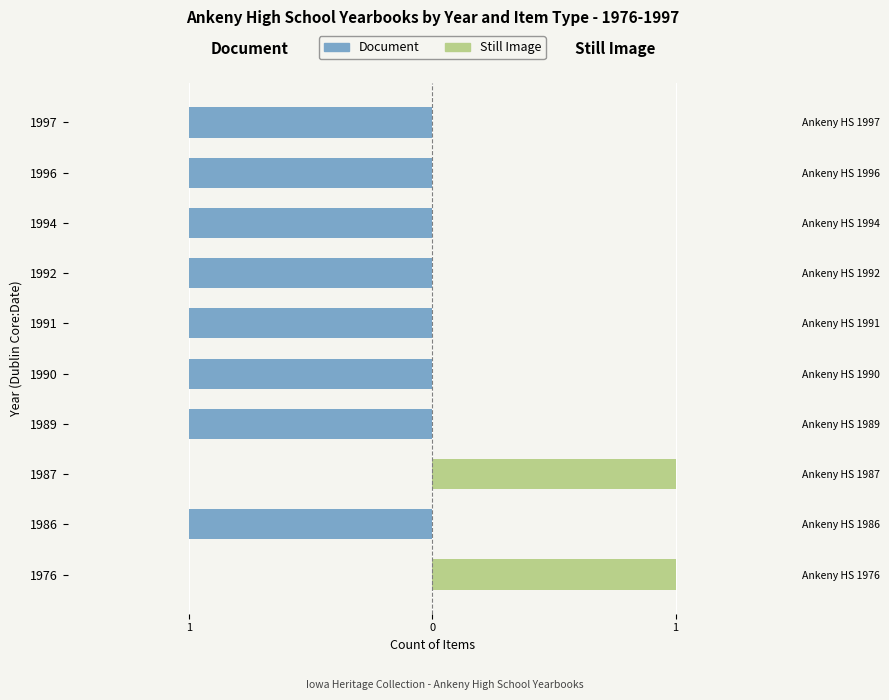

What is the difference between the second highest and second lowest values in the Document series?

1